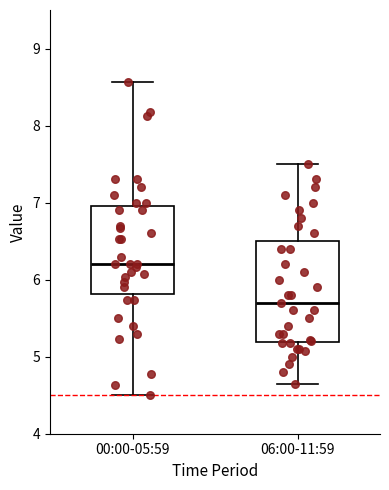

Reading left to right, transcribe this box plot: for each box, give where its median line is, the range the box spans, and where its two whiskers end, as read against the y-axis. The values are not printed on the chart, so give them approximately, as read against the axis.

00:00-05:59: median 6.2, box 5.8 to 7.0, whiskers 4.5 to 8.6
06:00-11:59: median 5.7, box 5.2 to 6.5, whiskers 4.7 to 7.5